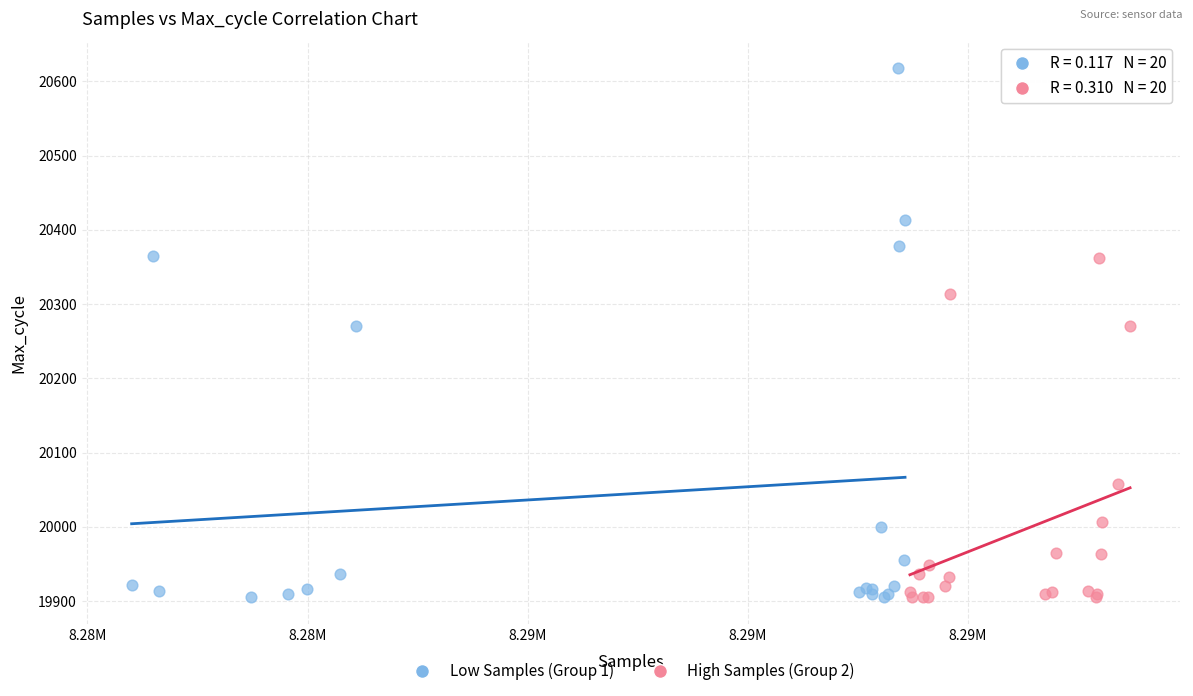

Which series has the largest Y range (max minus min)?

Low Samples (Group 1)